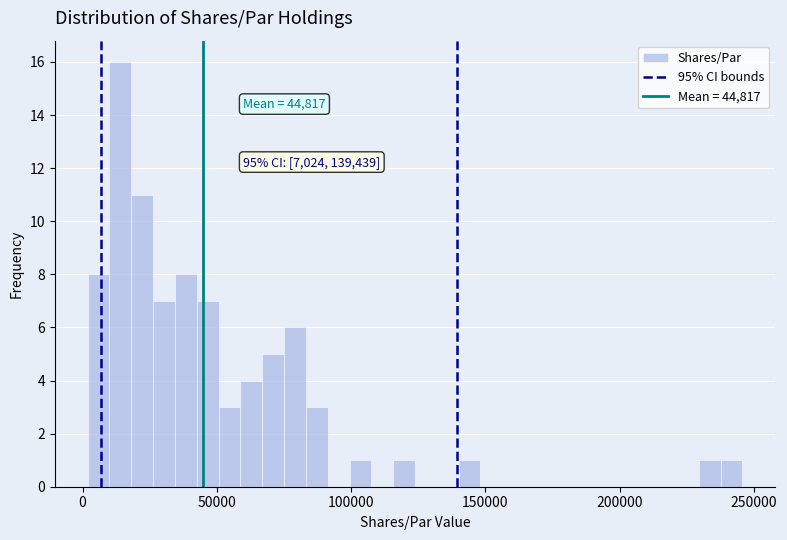

Around what value on the x-axis is the tallest bar? Give the approximate position of its centre, as read against the axis.

15000